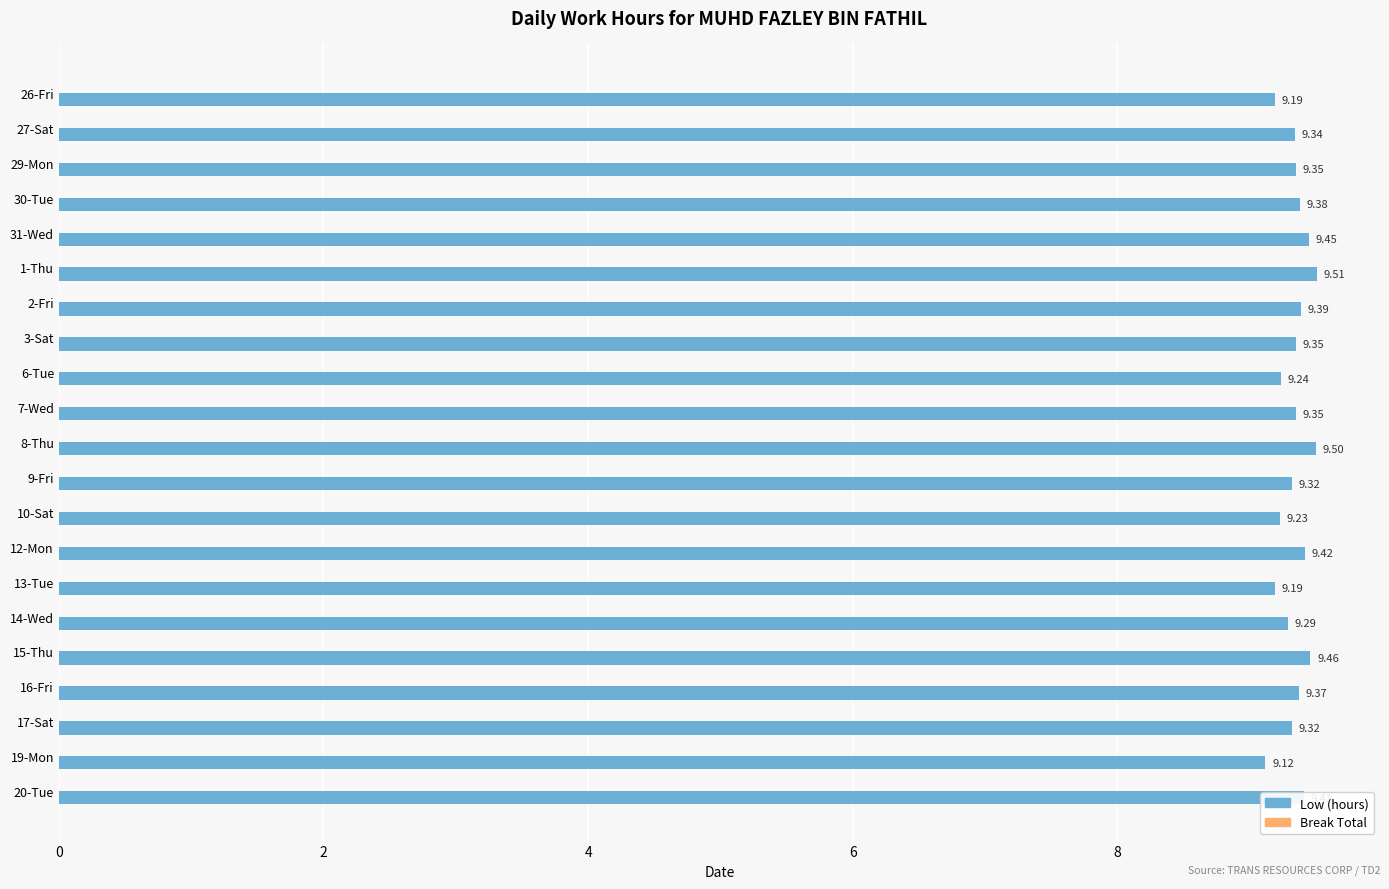

Between 20-Tue and 16-Fri, which is larger?

20-Tue